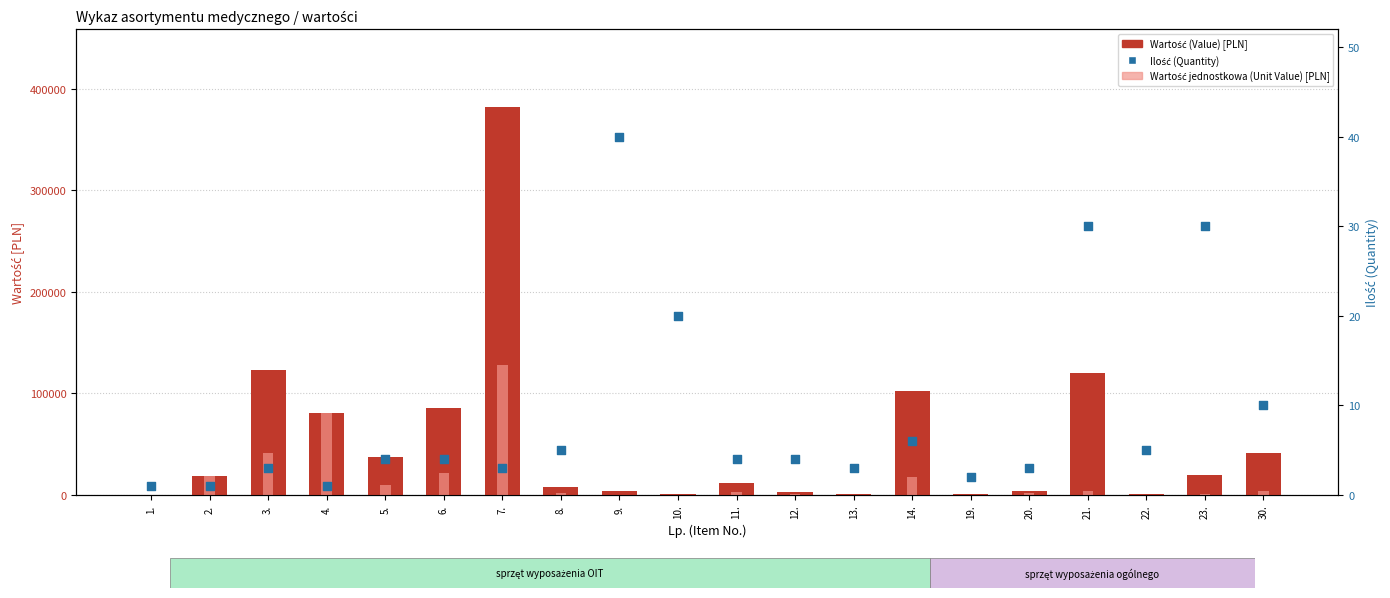

Is the value of Ilość (Quantity) at 4. greater than the value of Wartość jednostkowa (Unit Value) at 21.?

No